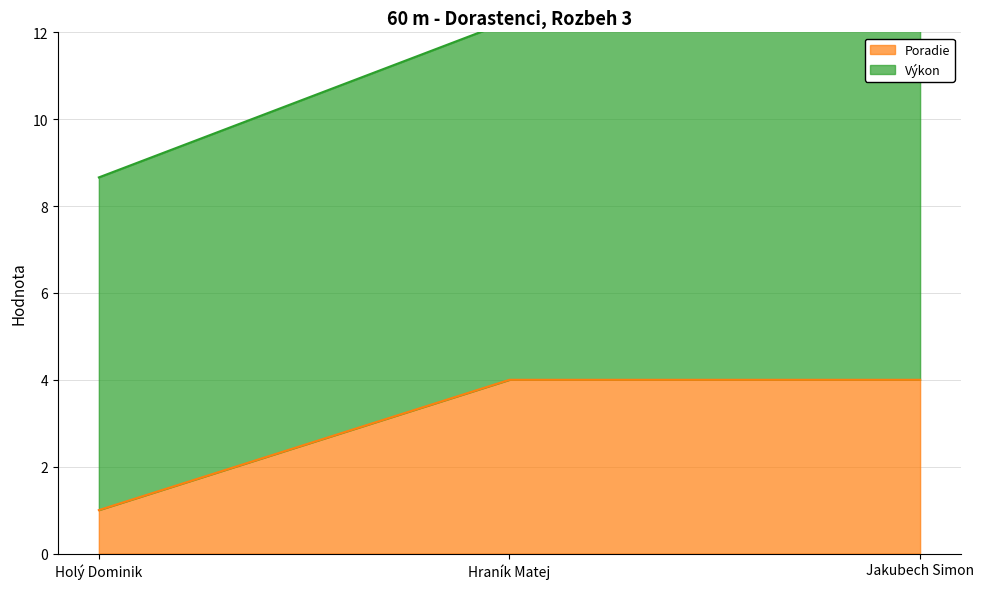

Which series has the largest range (max minus min)?

Výkon